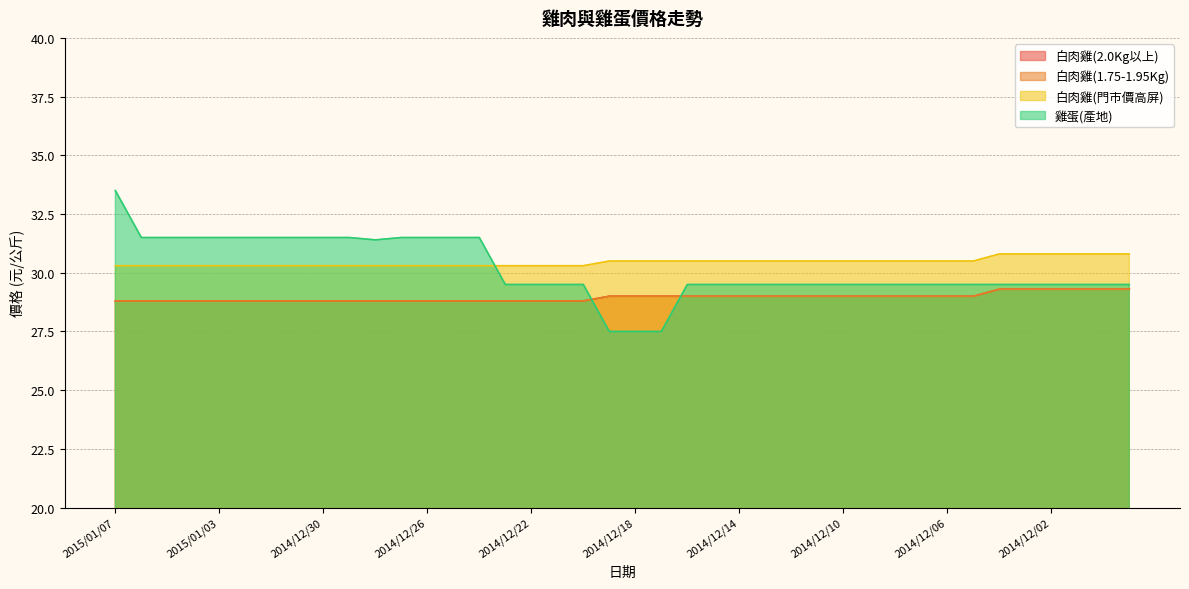

How many lines are shown in the chart?

4